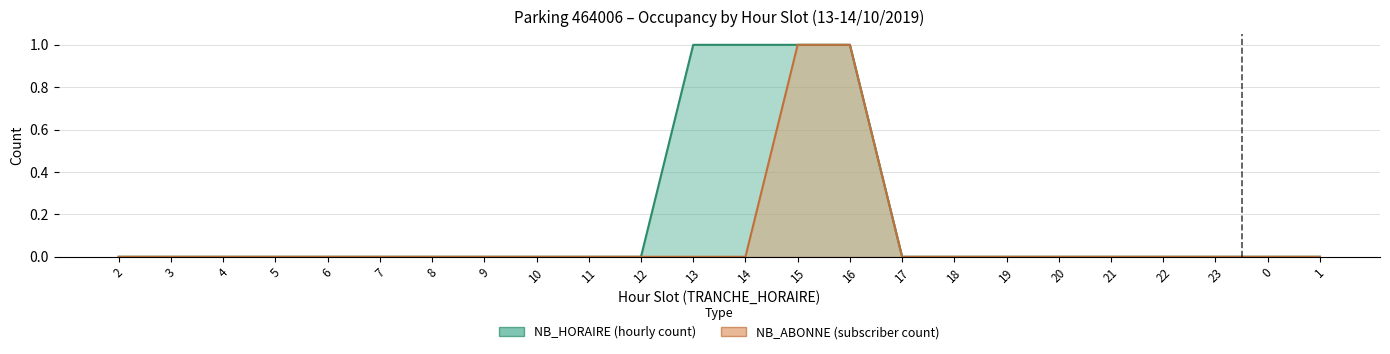

What is the sum of all NB_HORAIRE values?

4